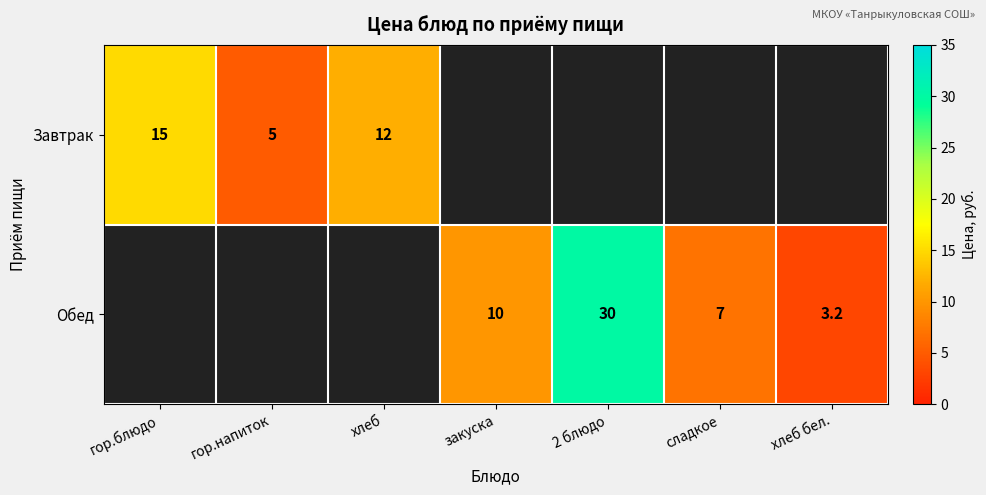

True or false: Завтрак has a value of 12.0 at хлеб.

True